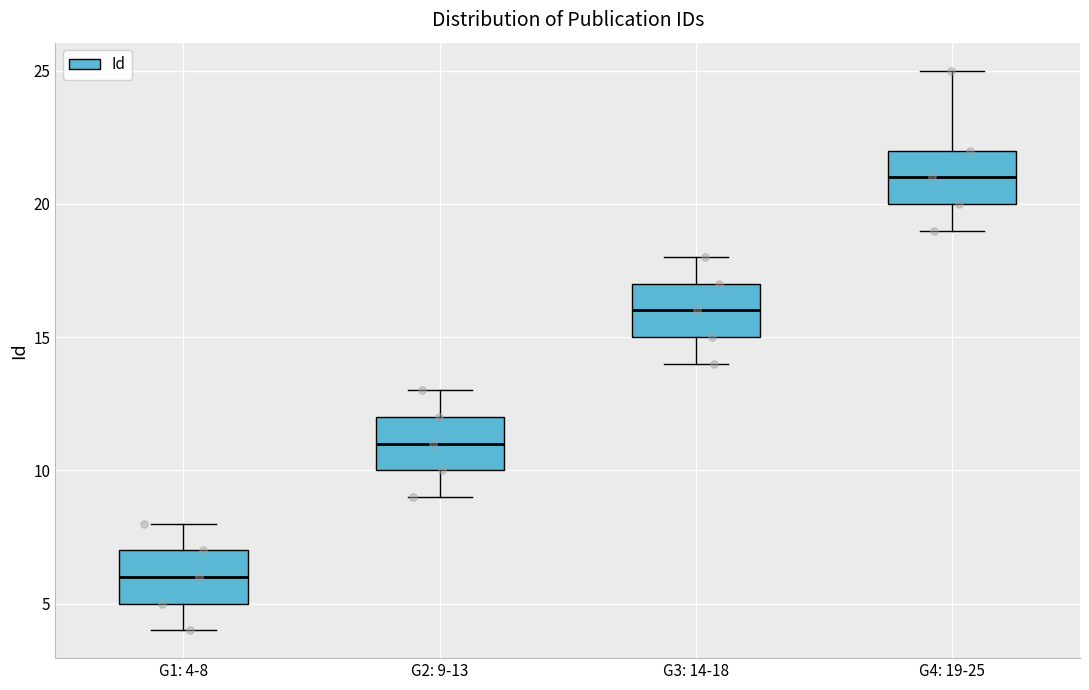

Reading left to right, read every box against the y-axis: the position of its median line, the range the box covers, and the ends of its whiskers. The values are not printed on the chart, so give them approximately, as read against the axis.

G1: 4-8: median 6, box 5 to 7, whiskers 4 to 8
G2: 9-13: median 11, box 10 to 12, whiskers 9 to 13
G3: 14-18: median 16, box 15 to 17, whiskers 14 to 18
G4: 19-25: median 21, box 20 to 22, whiskers 19 to 25